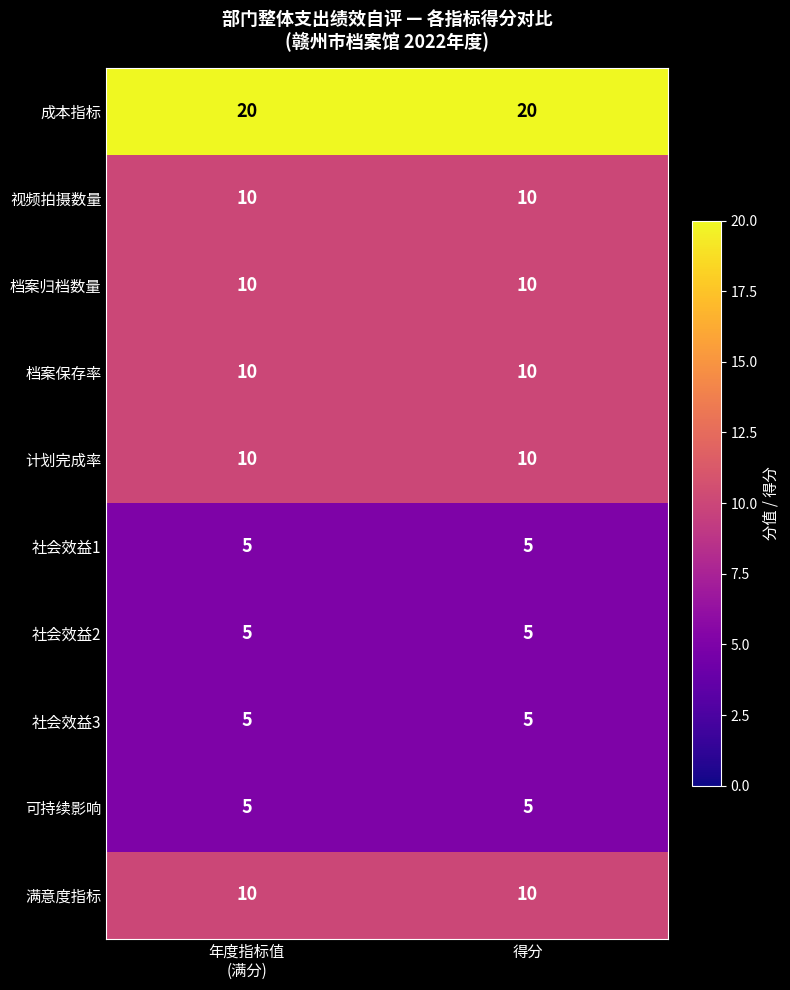

The 档案归档数量 series shows 10 at 得分. True or false?

True